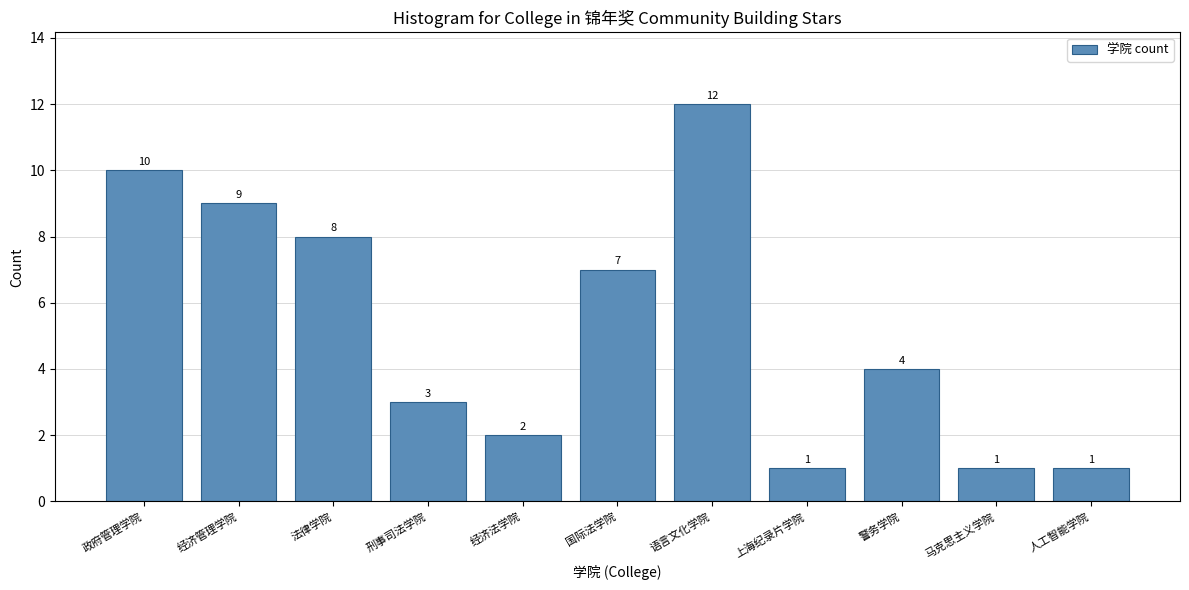

Reading right to left, list all the values displayed in this chart.

1	1	4	1	12	7	2	3	8	9	10